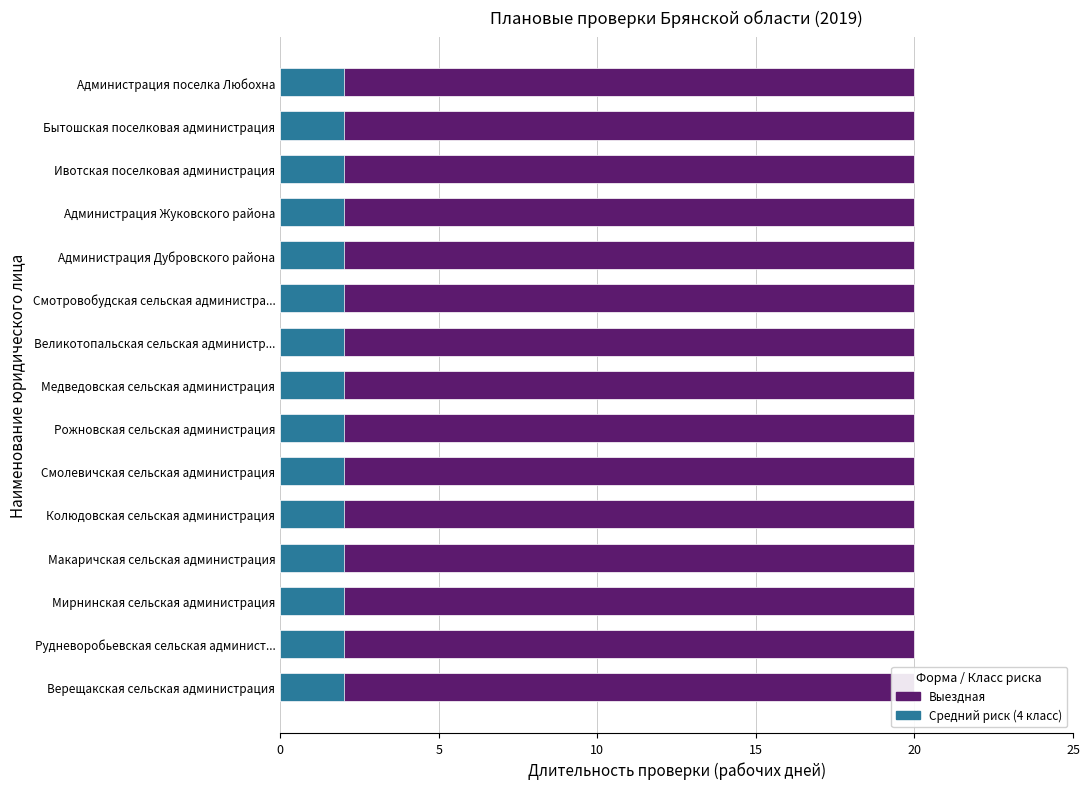

Which series changed the most between Колюдовская сельская администрация and Рудневоробьевская сельская администрация?

Выездная